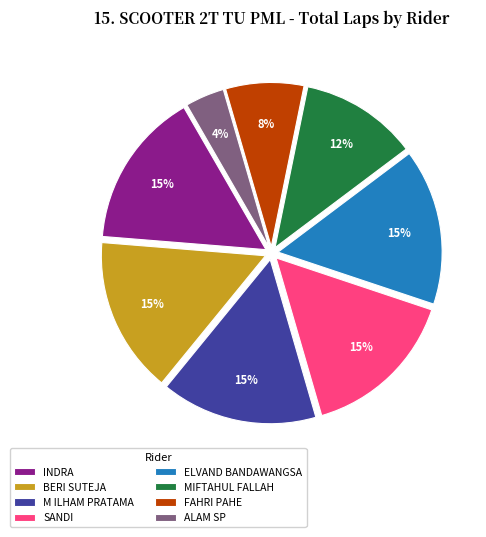

The MIFTAHUL FALLAH slice represents 22% of the pie. True or false?

False